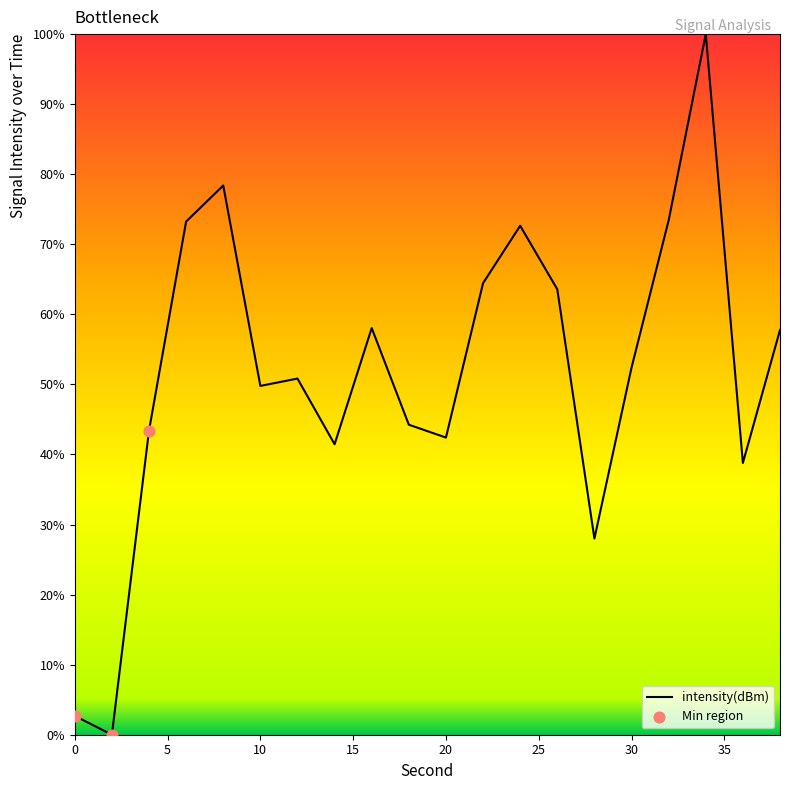

What is the difference between the maximum and minimum values?

100.0